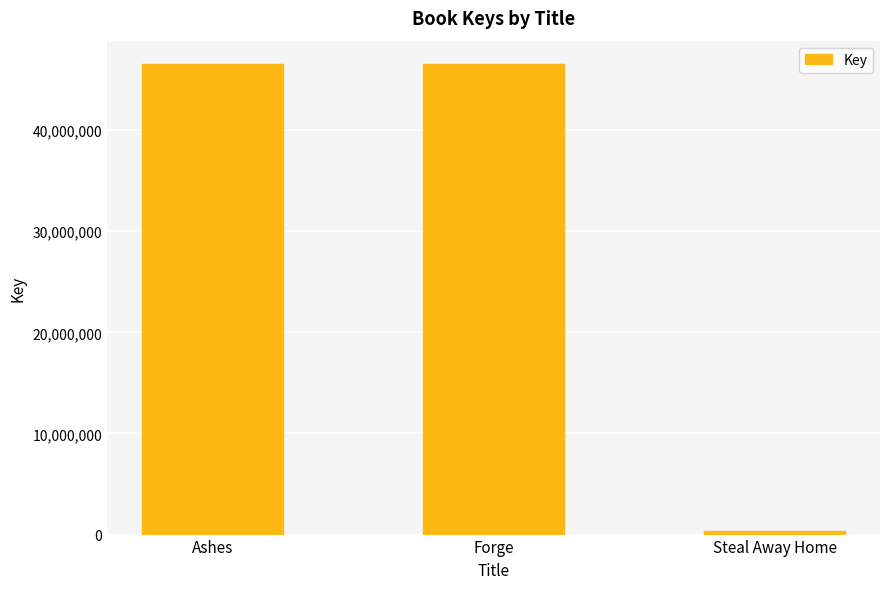

True or false: the data shows 20350539 at Forge.

False